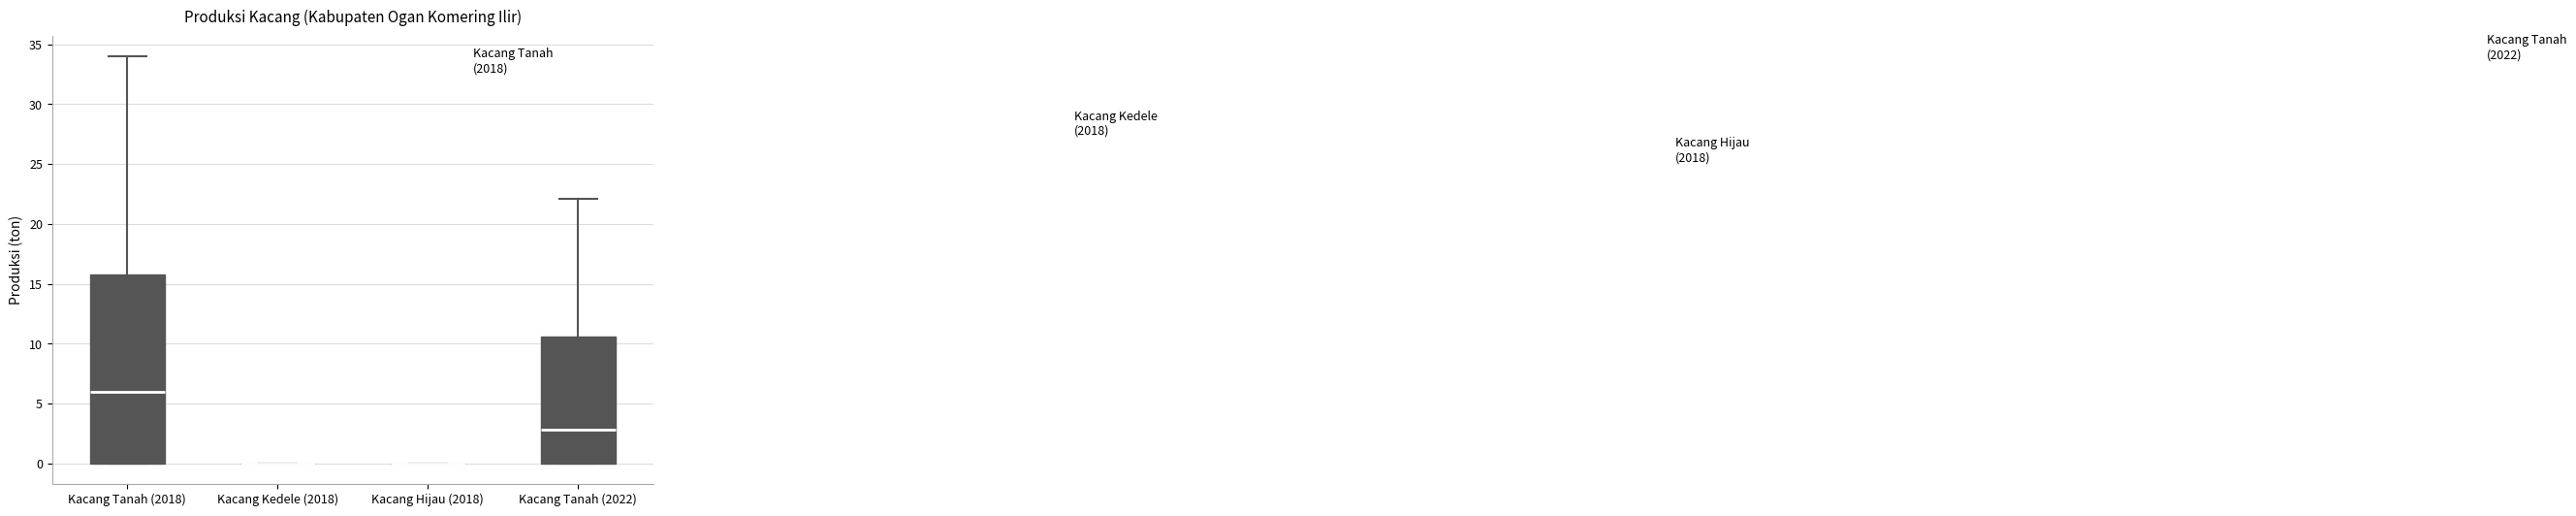

Reading left to right, read every box against the y-axis: the position of its median line, the range the box covers, and the ends of its whiskers. The values are not printed on the chart, so give them approximately, as read against the axis.

Kacang Tanah (2018): median 6.0, box 0.0 to 16.0, whiskers 0.0 to 34.0
Kacang Kedele (2018): box collapsed to a line at 0.0, whiskers 0.0 to 0.0
Kacang Hijau (2018): box collapsed to a line at 0.0, whiskers 0.0 to 0.0
Kacang Tanah (2022): median 3.0, box 0.0 to 10.5, whiskers 0.0 to 22.0